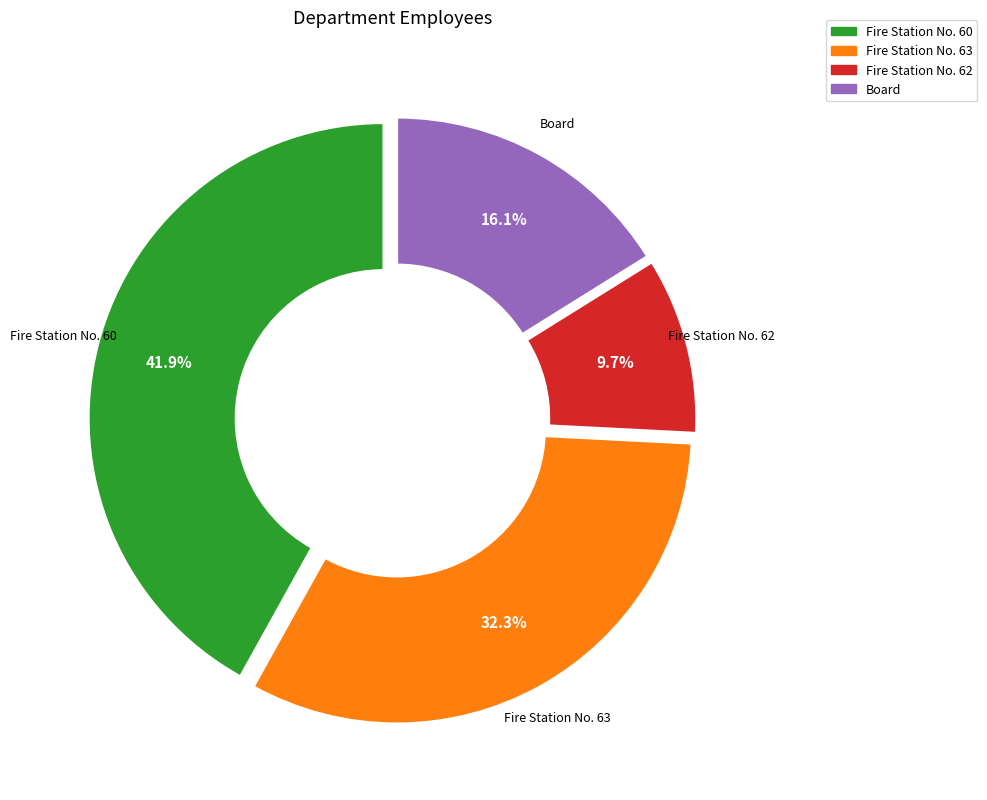

Does any single category account for the majority?

No